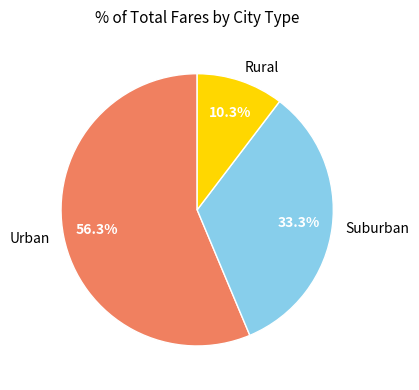

What is the ratio of the value at Urban to the value at Suburban?

1.7